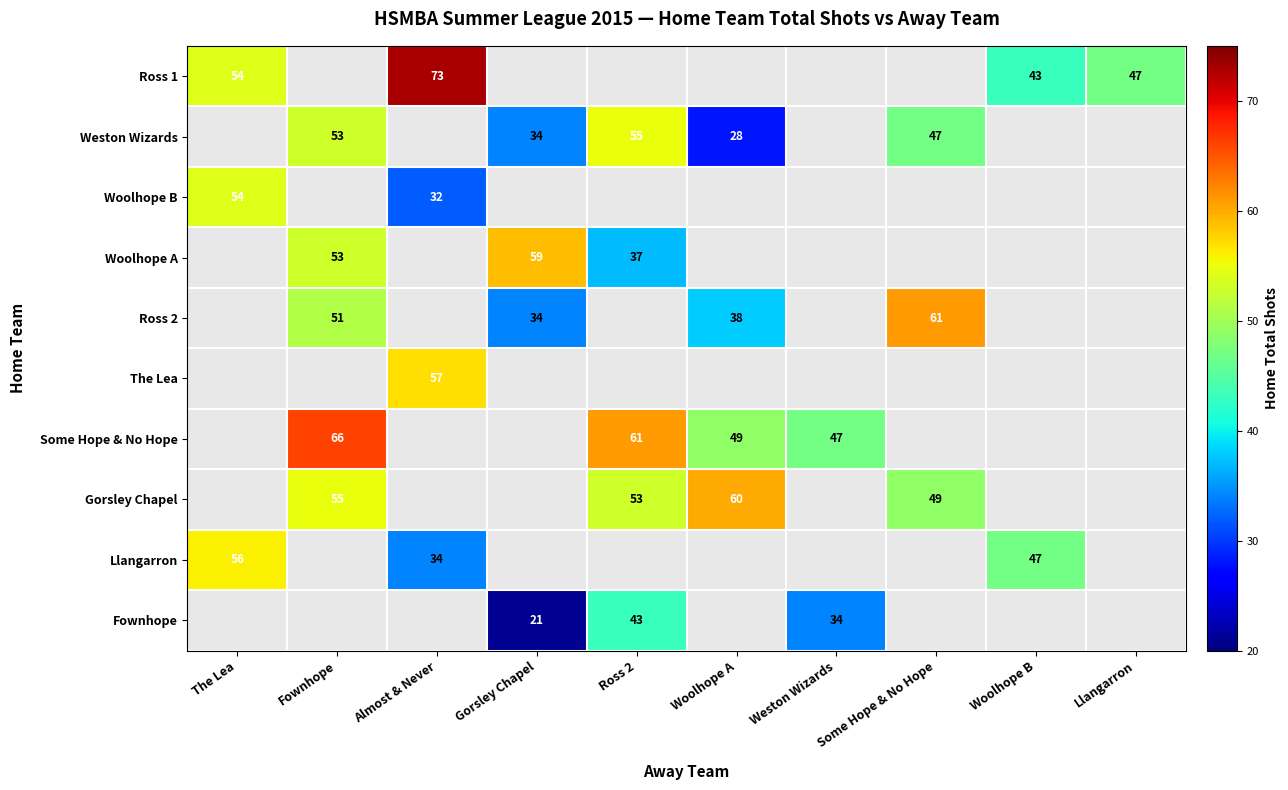

Is it true that Gorsley Chapel equals 72 at Some Hope & No Hope?

False